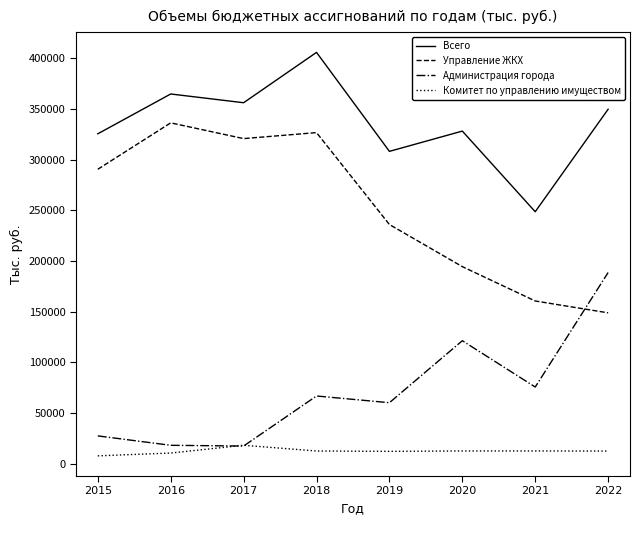

Between 2015 and 2021, which series saw the biggest shift?

Управление ЖКХ